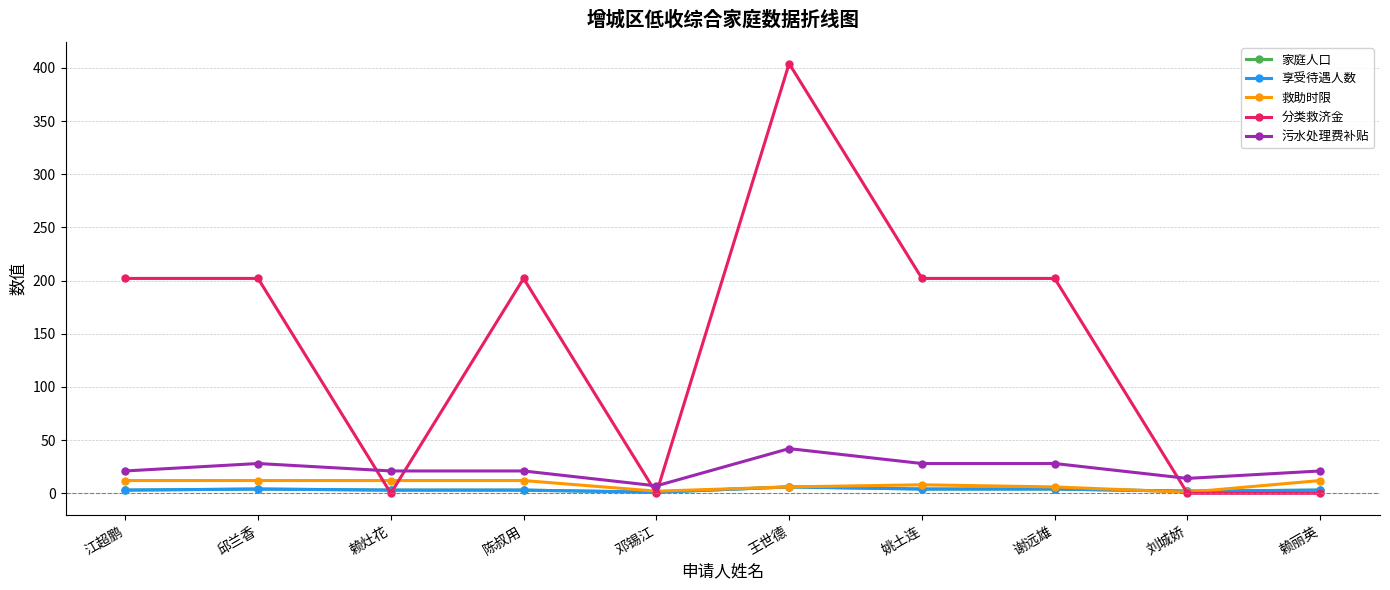

Where is the first local minimum for 分类救济金?

赖灶花